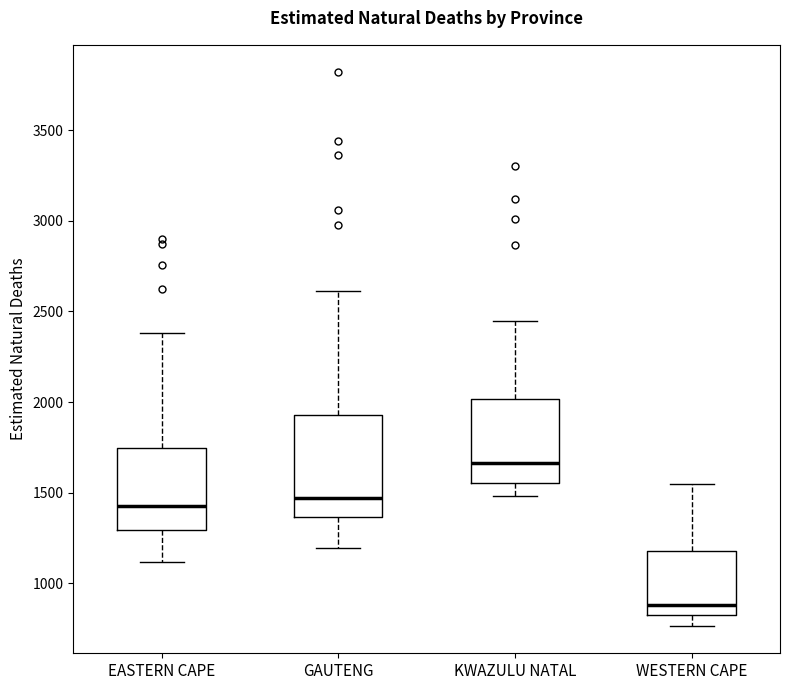

Which box has the lowest median line?

WESTERN CAPE